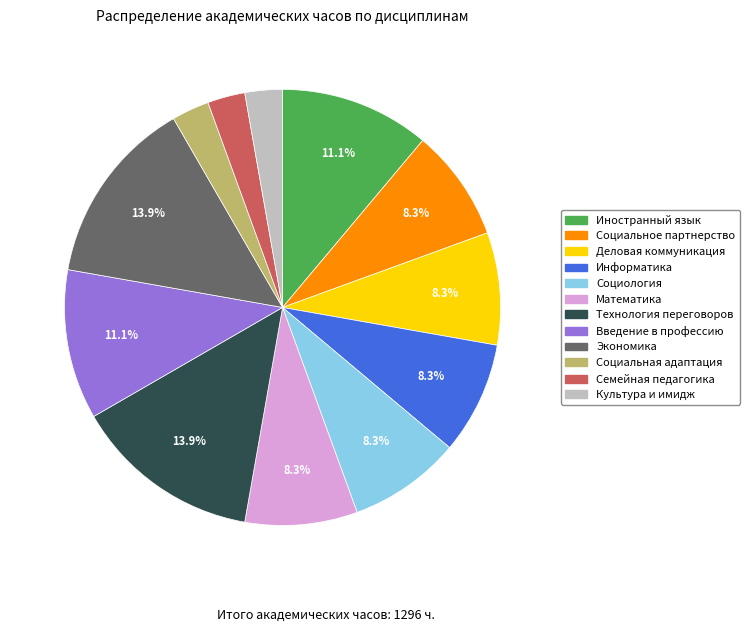

The Технология переговоров slice represents 14% of the pie. True or false?

True